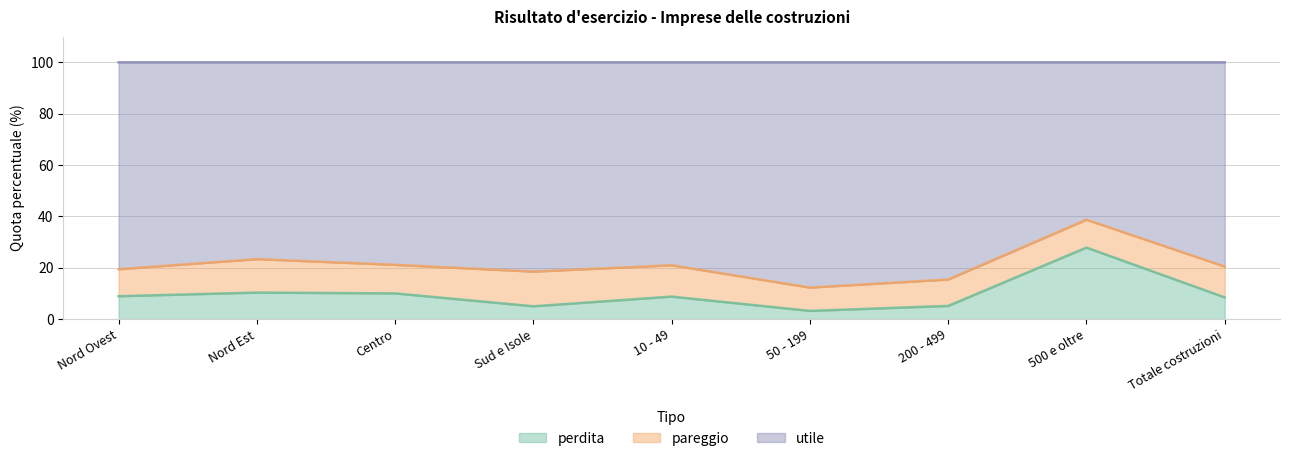

What is the label of the 3rd point from the right?

200 - 499